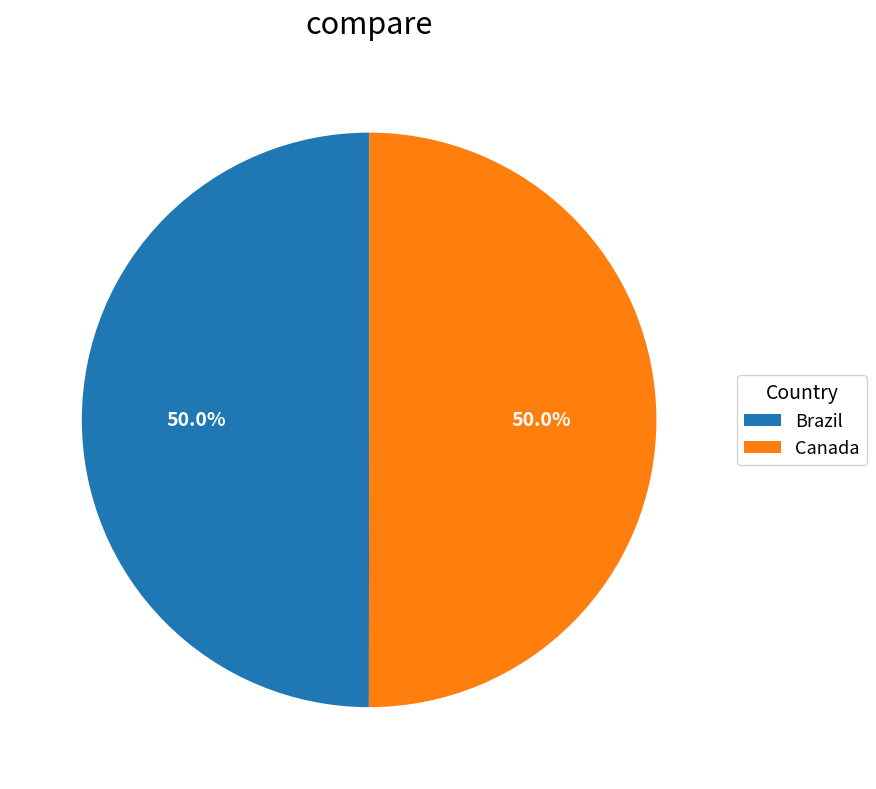

Is the sum of Canada and Brazil greater than half?

Yes